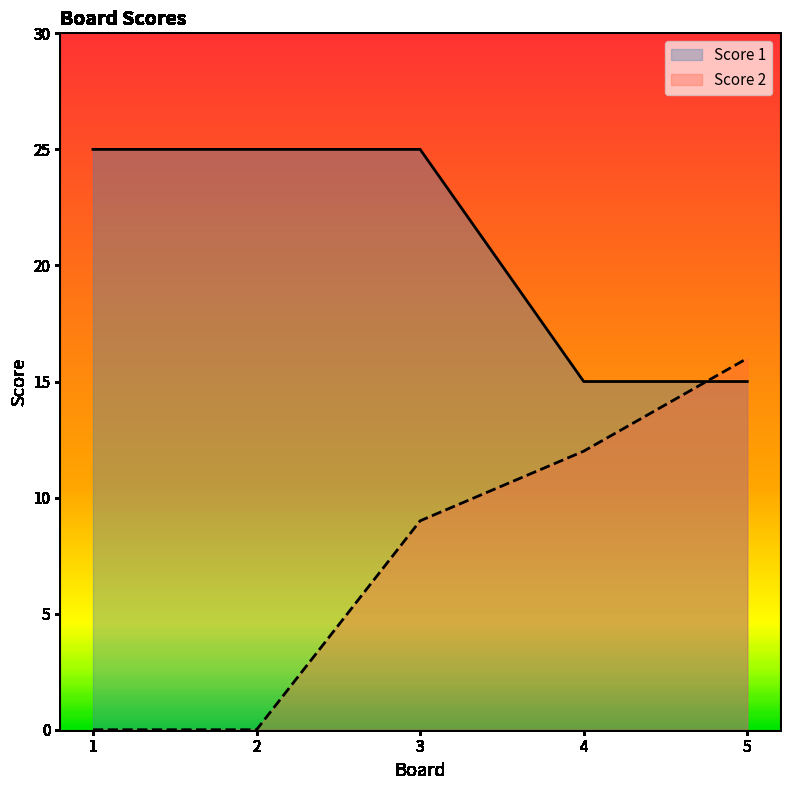

How many times do Score 1 and Score 2 cross each other?

1